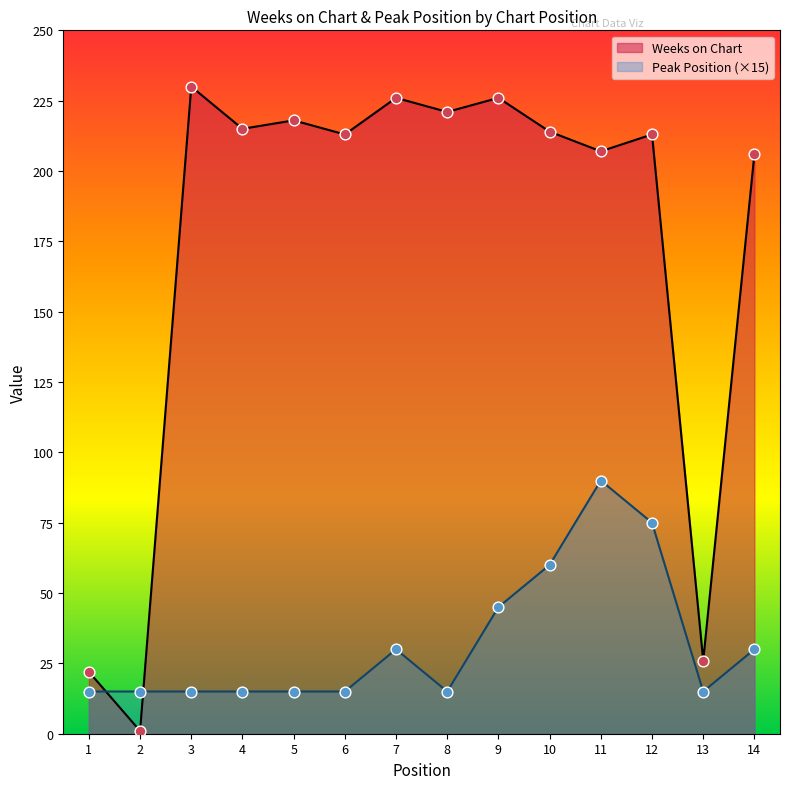

At how many categories does at least one series exceed 119?

11